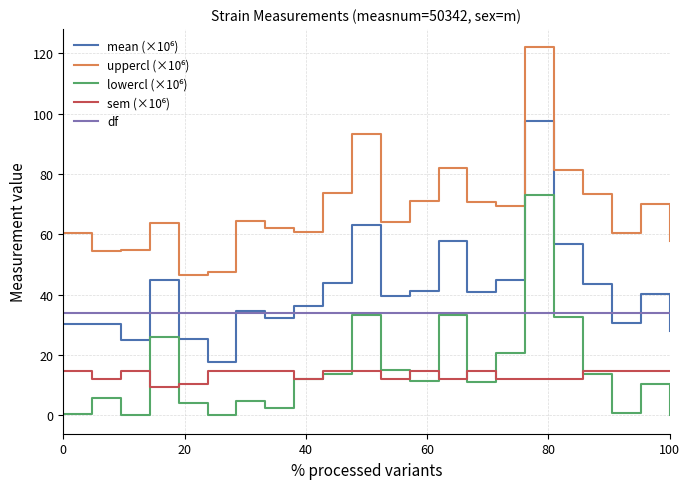

What is the maximum value shown in the chart?

122.0